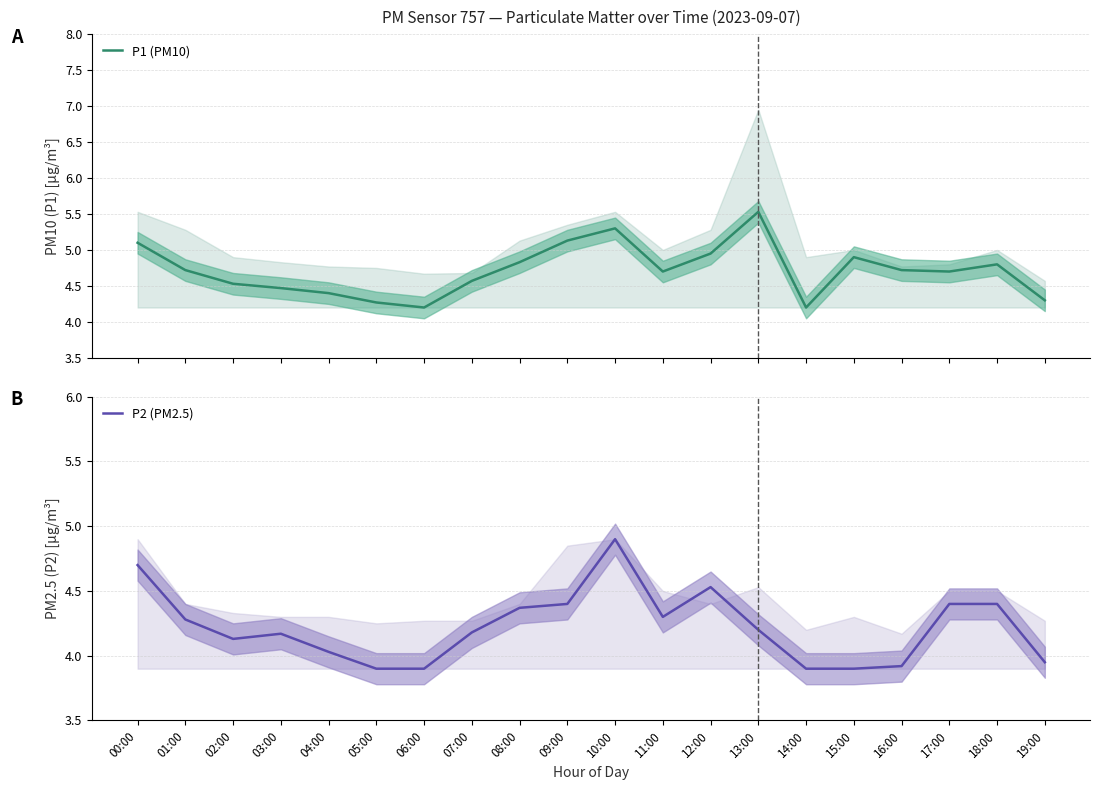

Which has a higher value, 18:00 or 07:00?

18:00